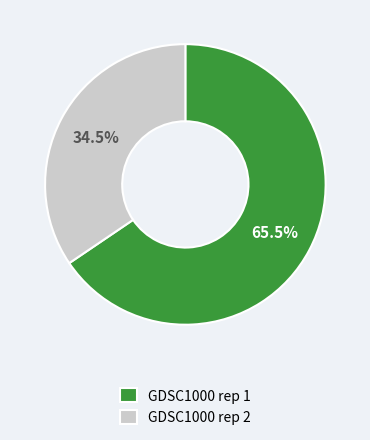

What percentage is NOT represented by GDSC1000 rep 2?

65.5%